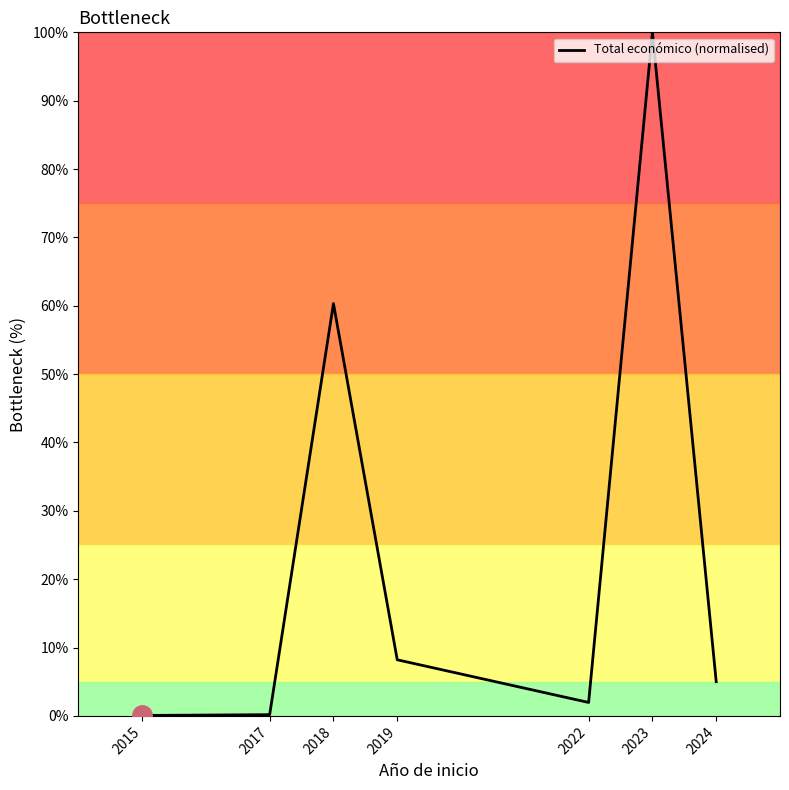

Count the number of categories in the chart.

7